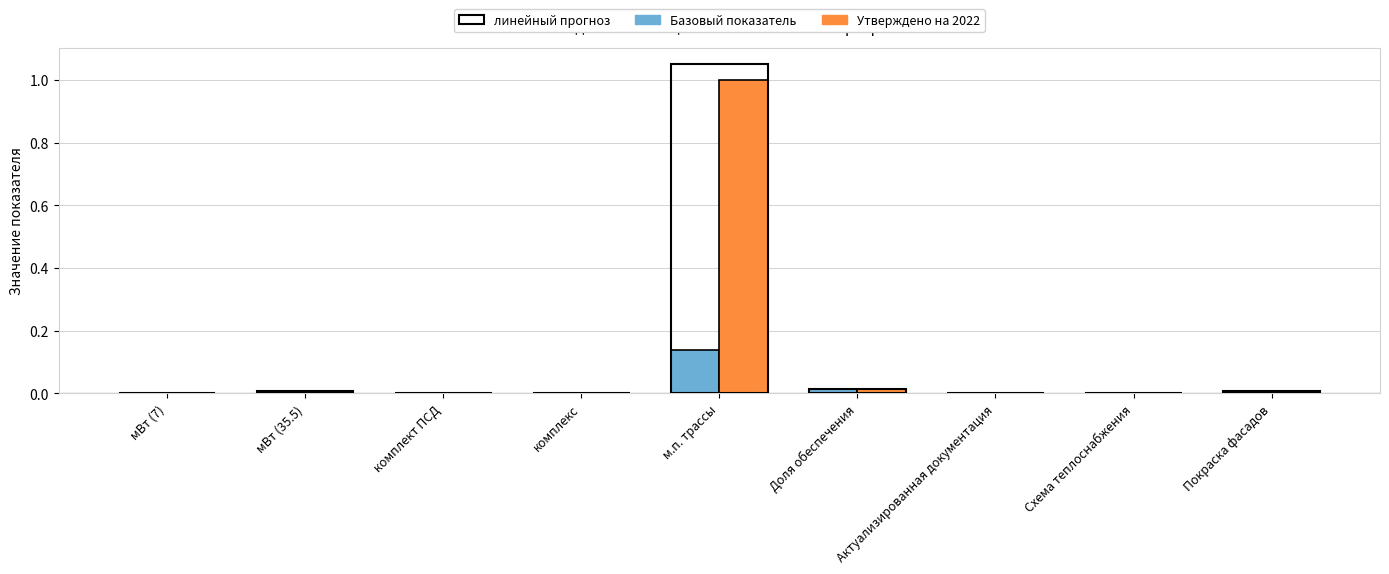

At which category is the sum across all series the highest?

м.п. трассы